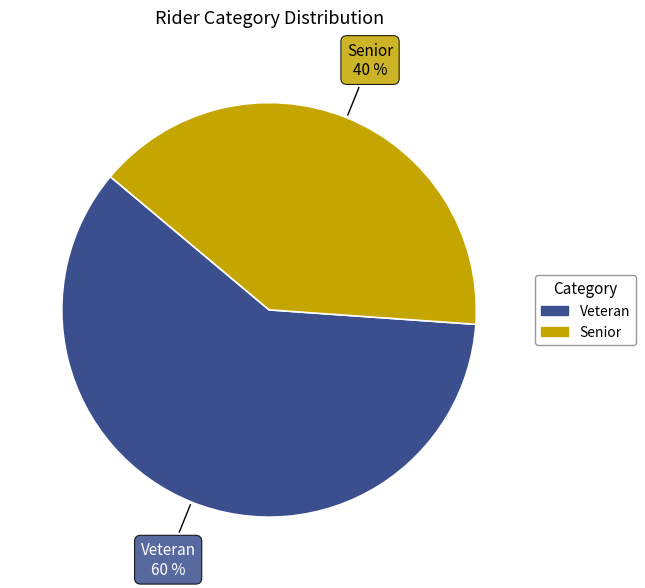

Is there a majority slice in this chart?

Yes